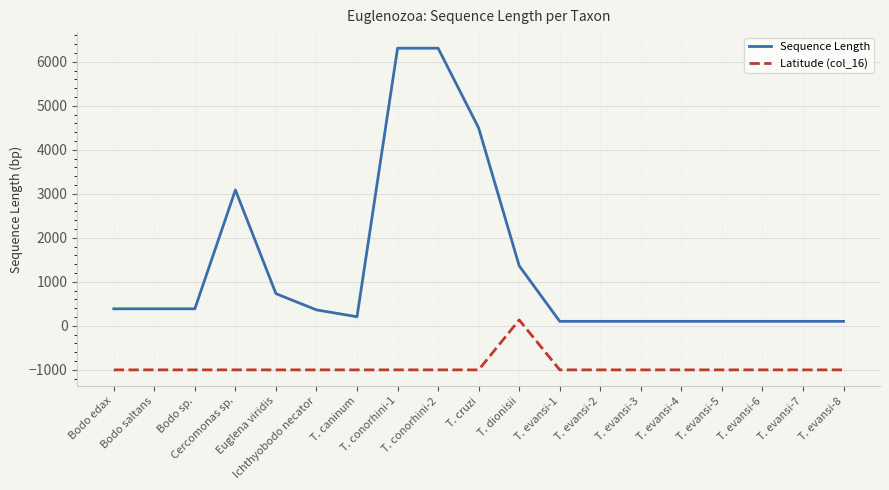

Which series has the largest total across all categories?

Sequence Length